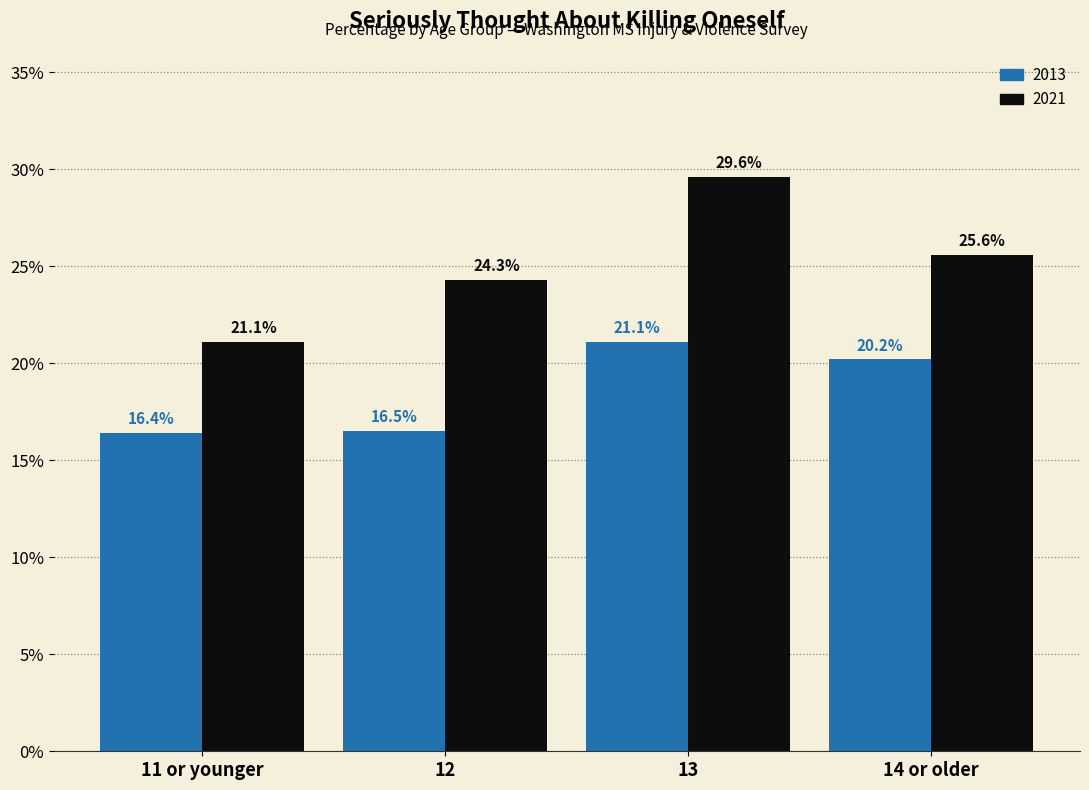

Reading left to right, list all the values displayed in this chart.

2013: 11 or younger=16.4	12=16.5	13=21.1	14 or older=20.2
2021: 11 or younger=21.1	12=24.3	13=29.6	14 or older=25.6